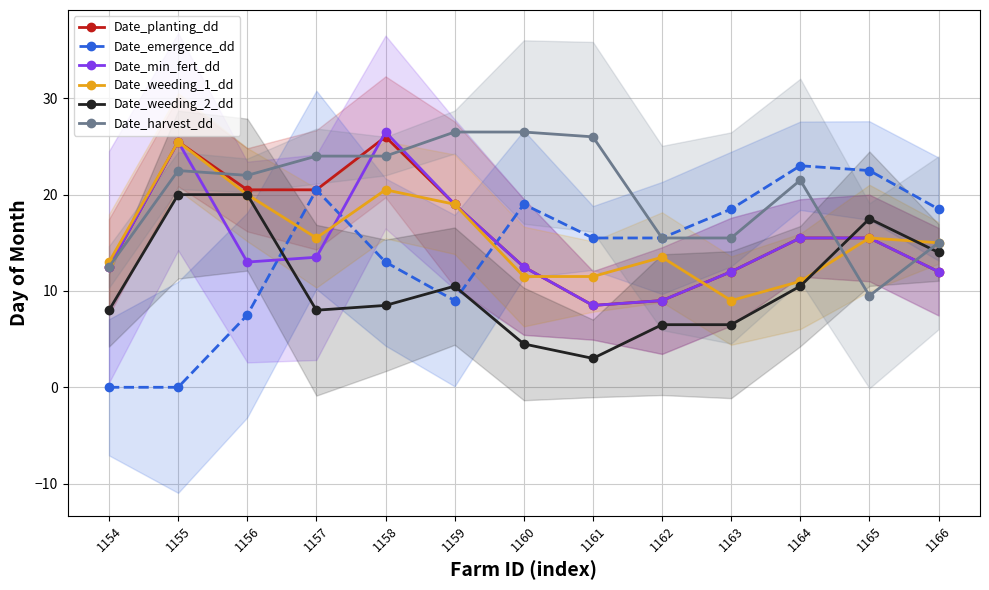

What are all the series names shown in the legend?

Date_planting_dd, Date_emergence_dd, Date_min_fert_dd, Date_weeding_1_dd, Date_weeding_2_dd, Date_harvest_dd